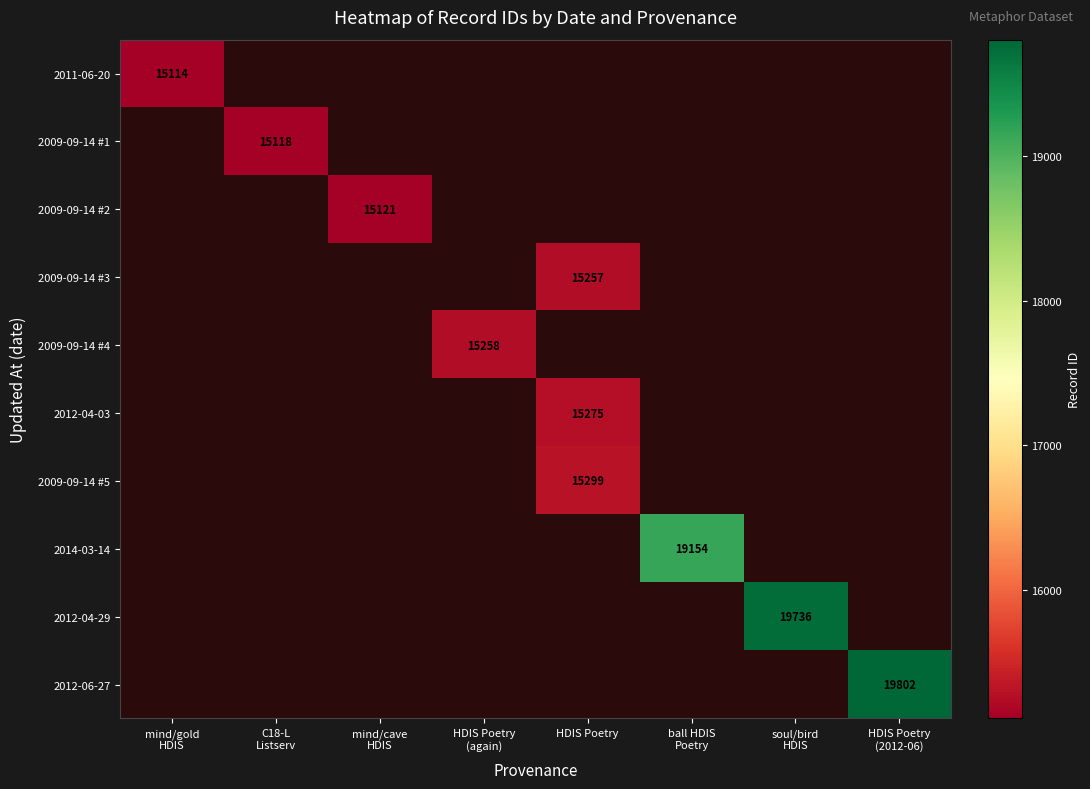

List the labels in order of 2011-06-20 value, largest first.

mind/gold HDIS, C18-L Listserv, mind/cave HDIS, HDIS Poetry (again), HDIS Poetry, ball HDIS Poetry, soul/bird HDIS, HDIS Poetry (2012-06)